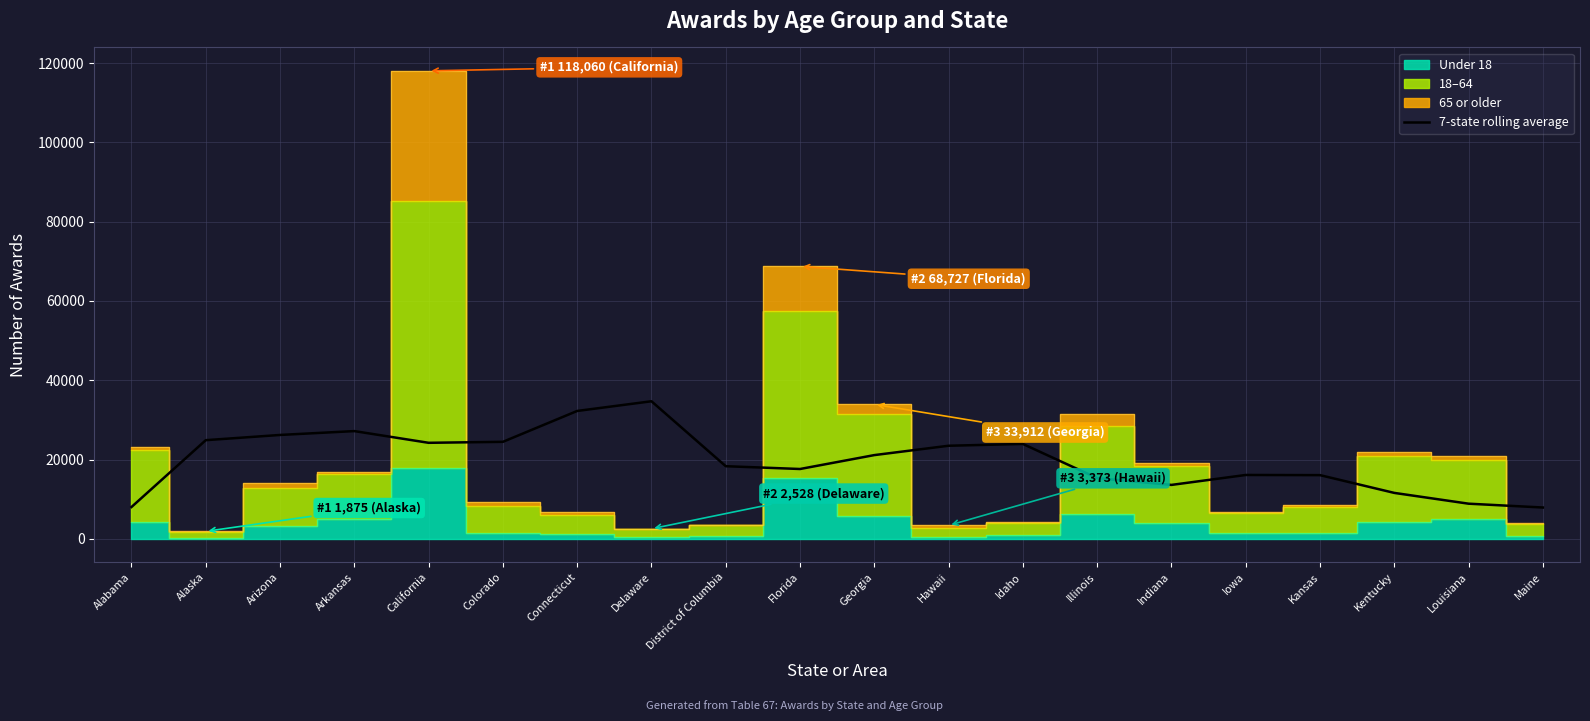

True or false: there are more than 0 points higher than both neighbors.

True